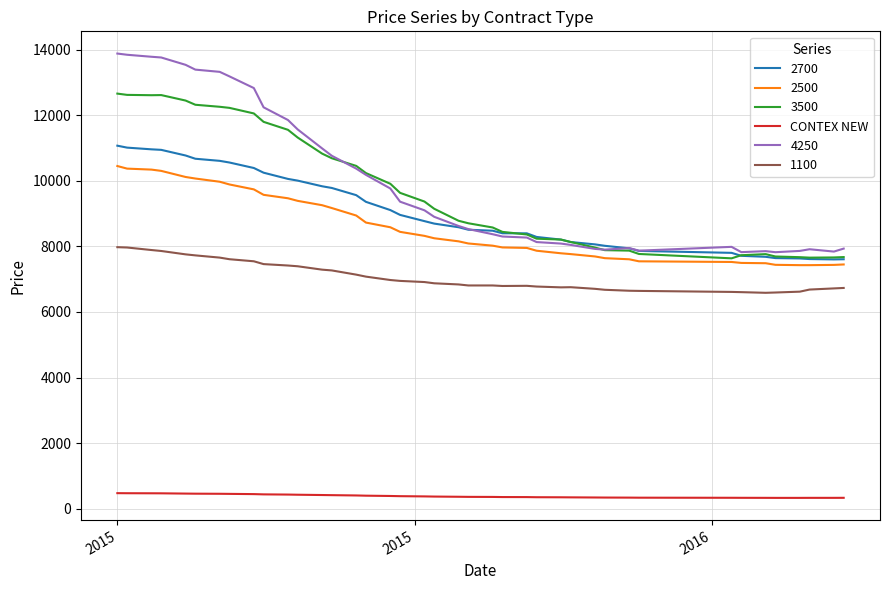

True or false: 1100 and 4250 cross at least once.

False